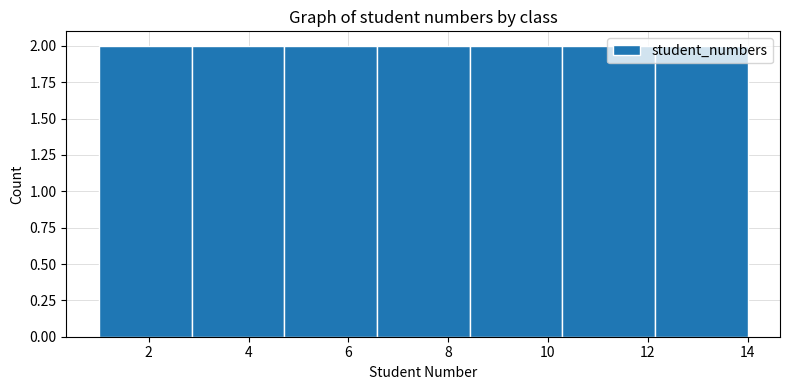

How tall is the bar that spans 12.2 to 14.0 on the x-axis? Neither the bar edges nor the heights are printed on the chart, so give them approximately, as read against the axes.

2